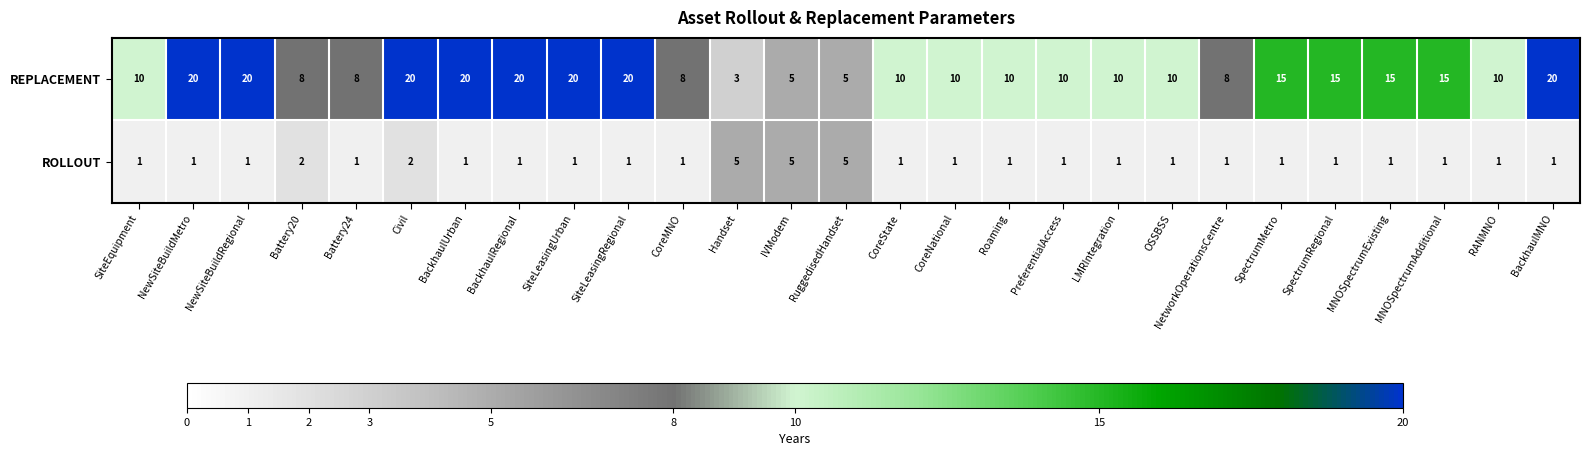

Between BackhaulUrban and SpectrumMetro, which series saw the biggest shift?

REPLACEMENT